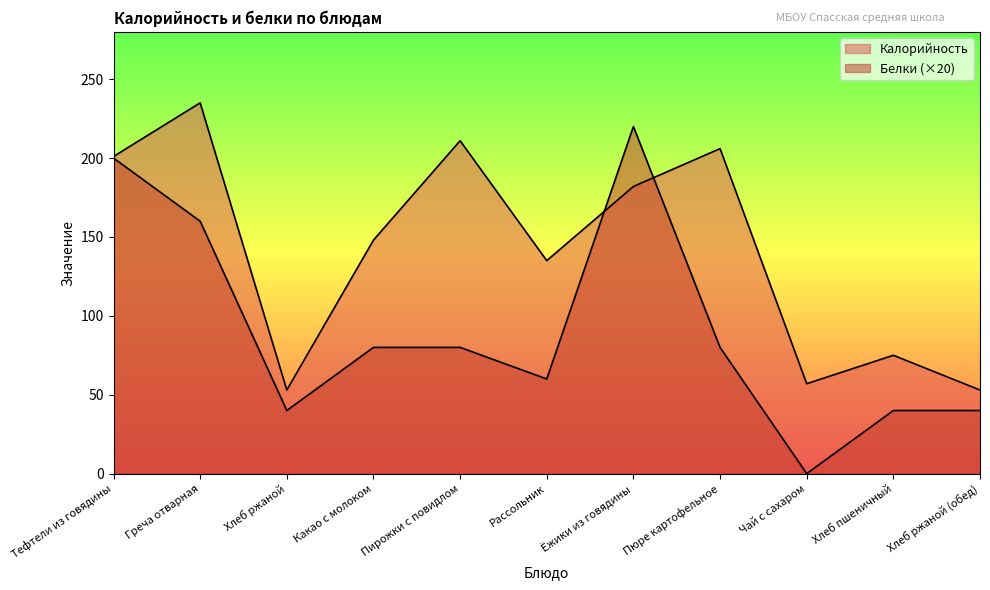

What is the total value across all series at Рассольник?

195